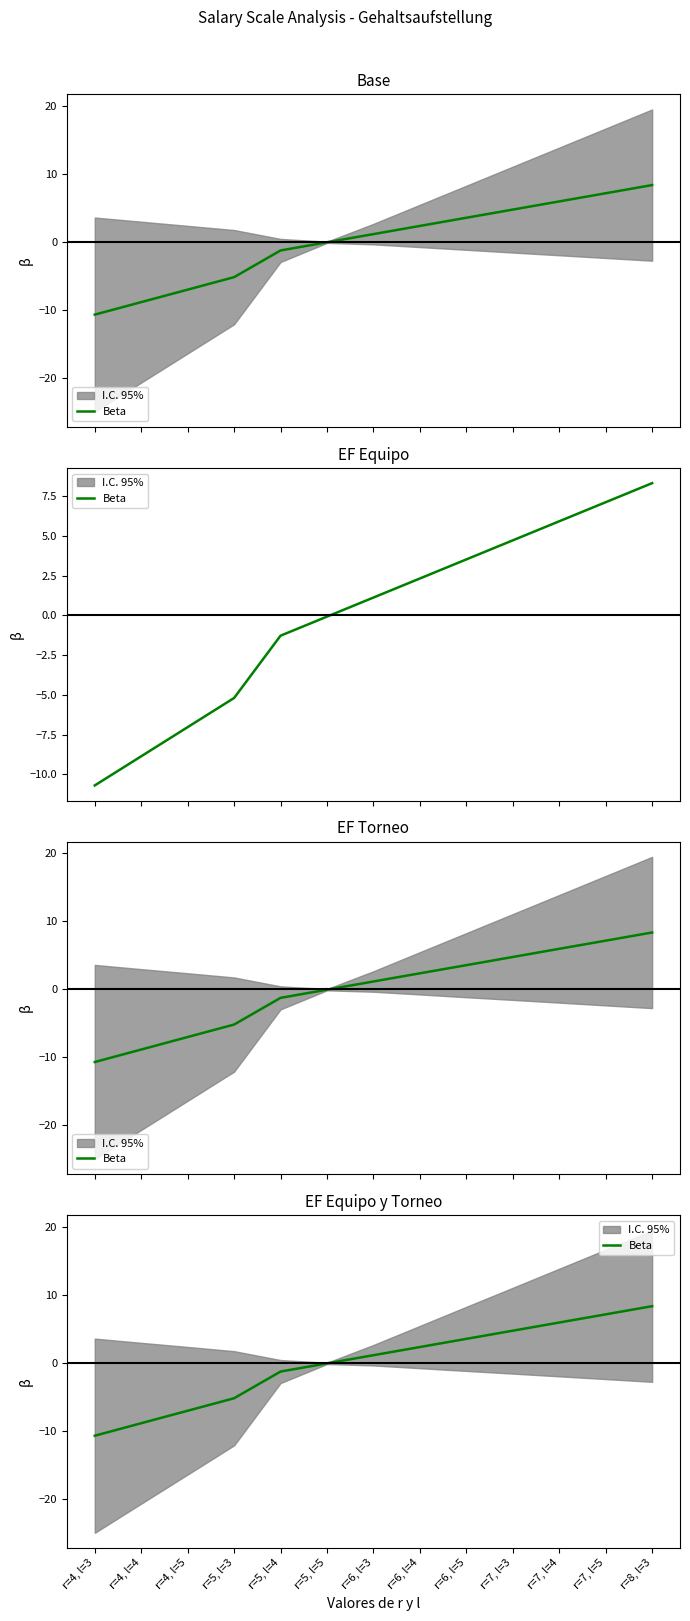

How many values exceed 1?

7